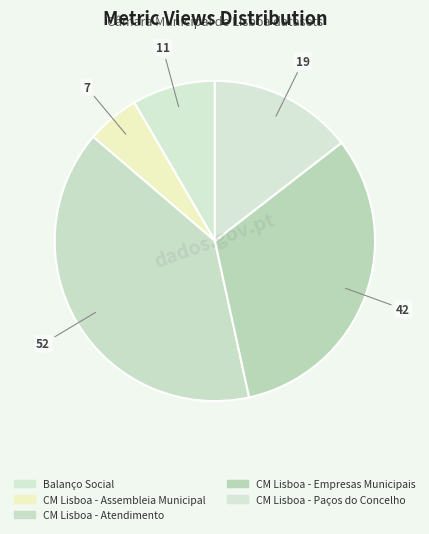

Which slice is the largest?

CM Lisboa - Atendimento